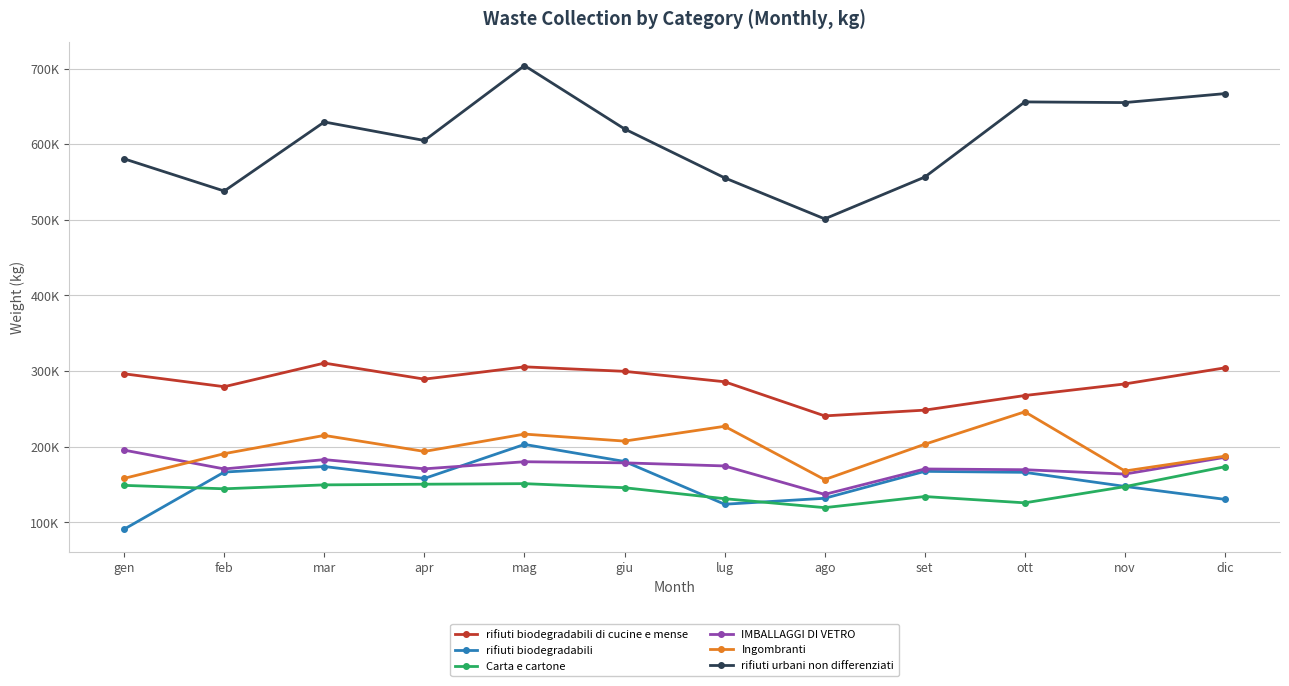

At how many categories does at least one series exceed 408851?

12